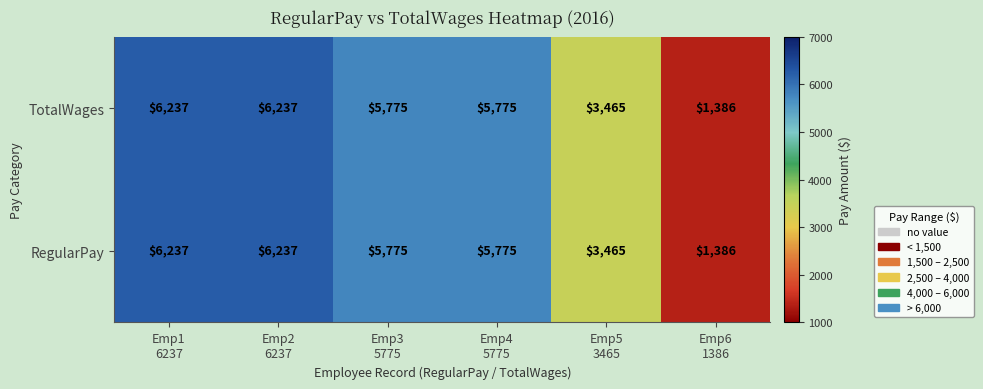

What is the lowest value of the TotalWages series?

1386